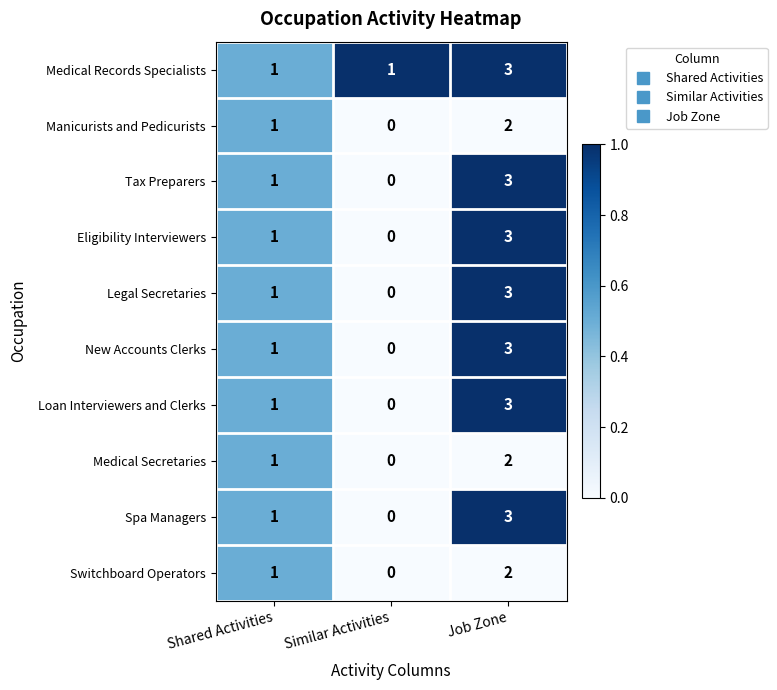

At how many categories does at least one series exceed 0?

3